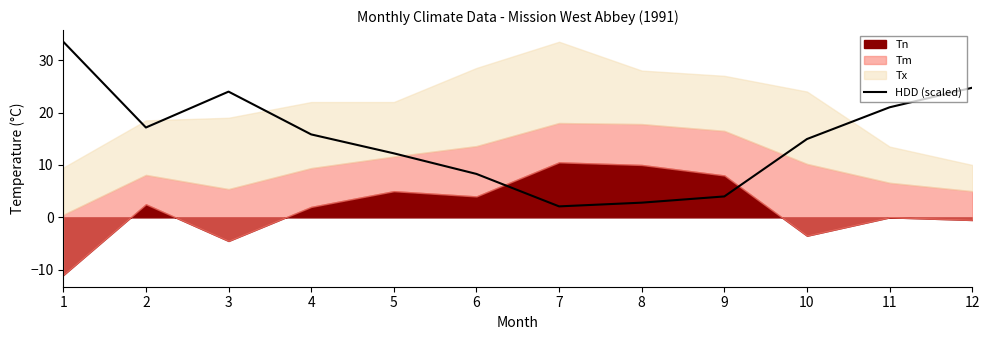

Reading left to right, list all the values displayed in this chart.

1=33.5	2=17.1	3=24.0	4=15.8	5=12.2	6=8.3	7=2.1	8=2.8	9=4.0	10=14.9	11=21.0	12=24.7